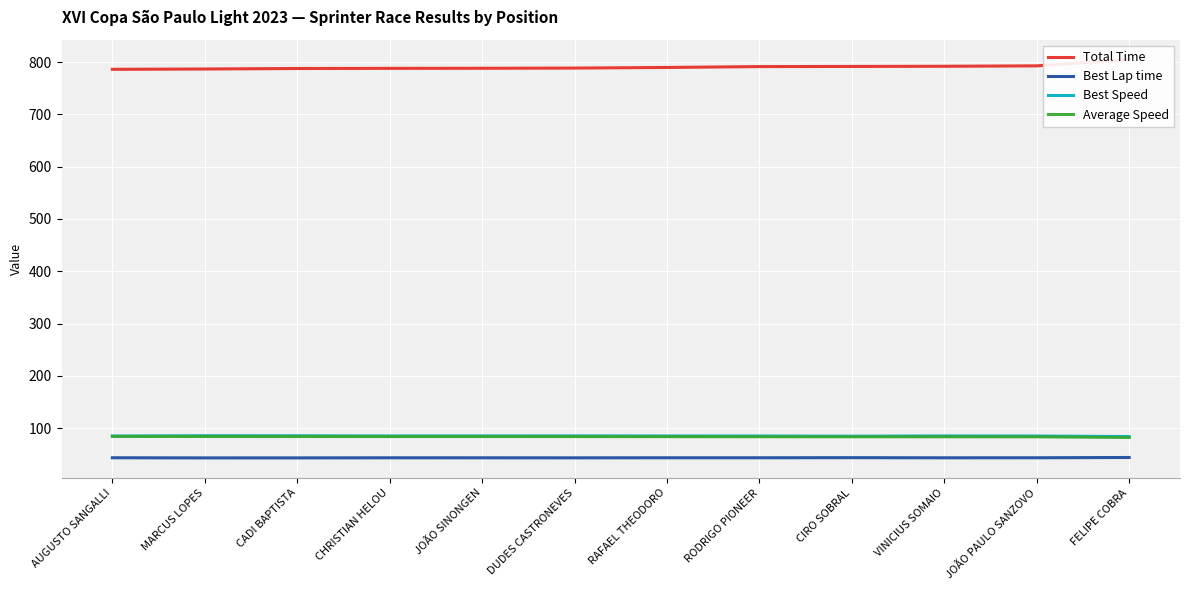

Rank the categories by Best Speed value from lowest to highest.

FELIPE COBRA, CIRO SOBRAL, AUGUSTO SANGALLI, JOÃO PAULO SANZOVO, RODRIGO PIONEER, RAFAEL THEODORO, CHRISTIAN HELOU, VINICIUS SOMAIO, JOÃO SINONGEN, DUDES CASTRONEVES, CADI BAPTISTA, MARCUS LOPES